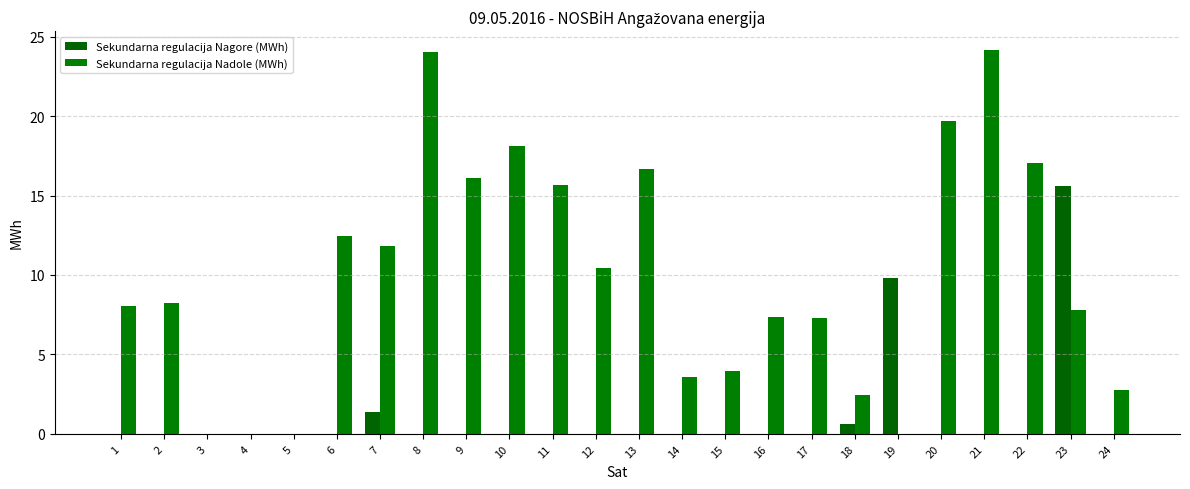

Does the chart contain stacked bars?

No